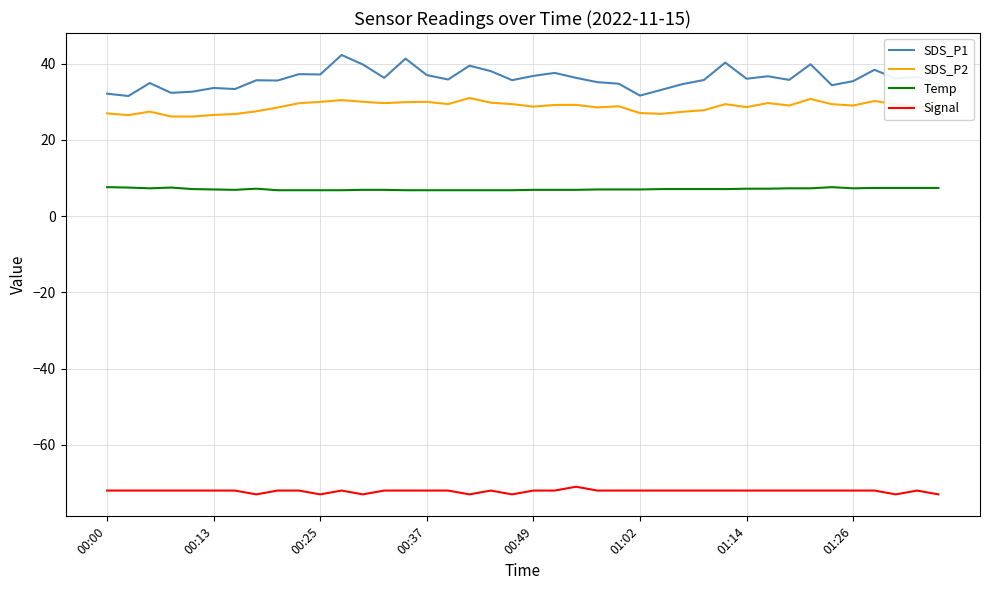

What are all the series names shown in the legend?

SDS_P1, SDS_P2, Temp, Signal